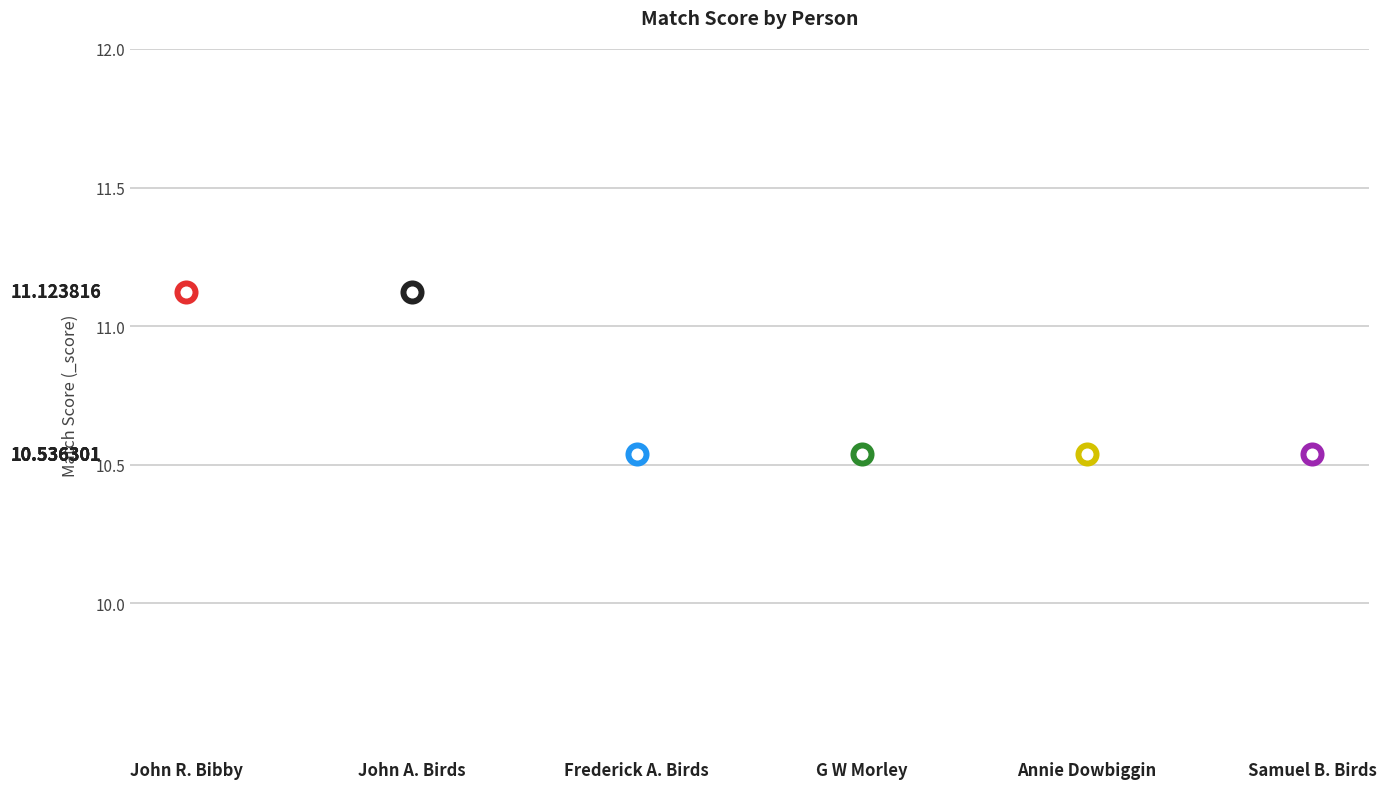

What is the change in value from John Albert Birds to G W Morley?

-0.6